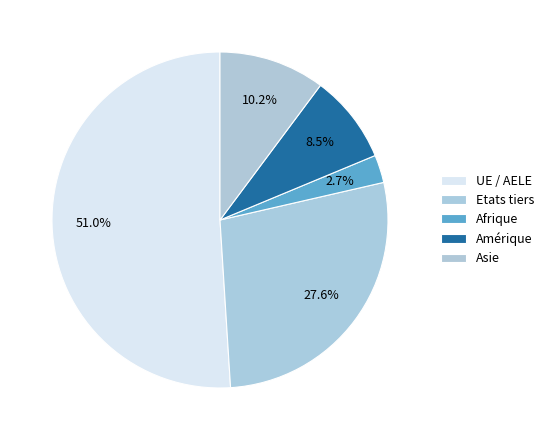

What is the total percentage of UE / AELE and Asie?

61.2%